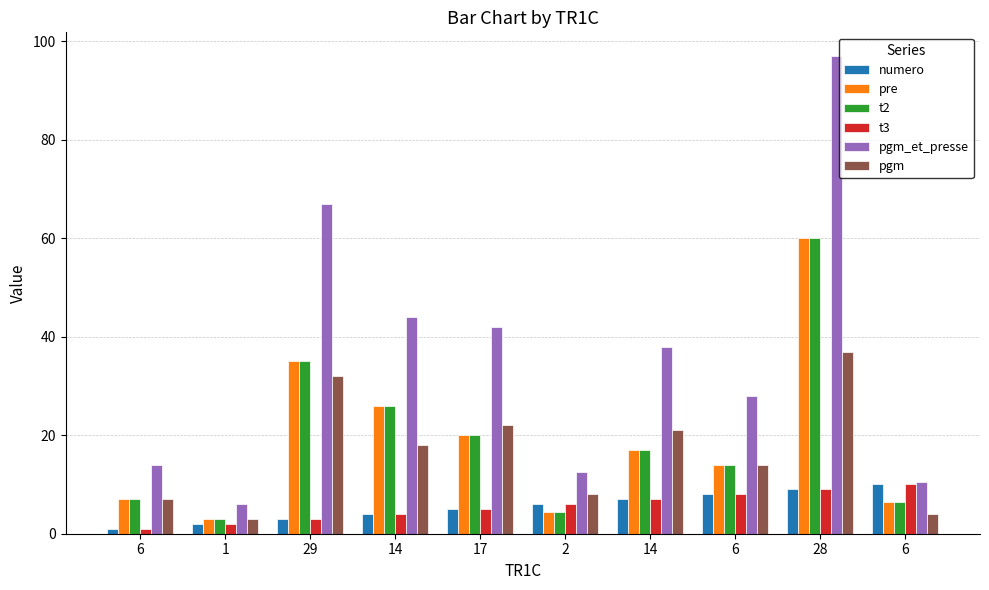

The numero series shows 2.9 at 17. True or false?

False